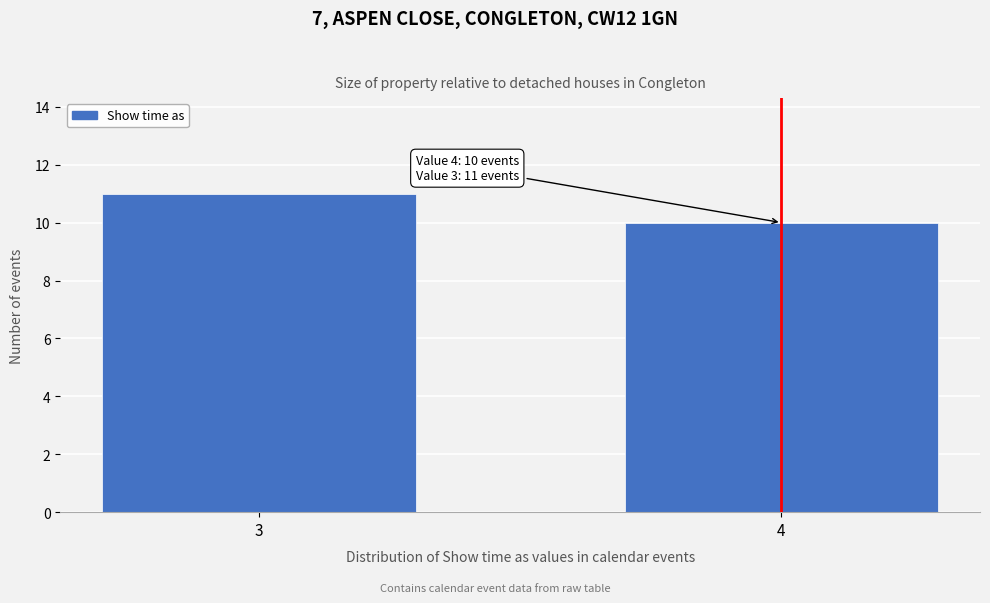

Reading left to right, transcribe all the data shown in this chart.

11	10